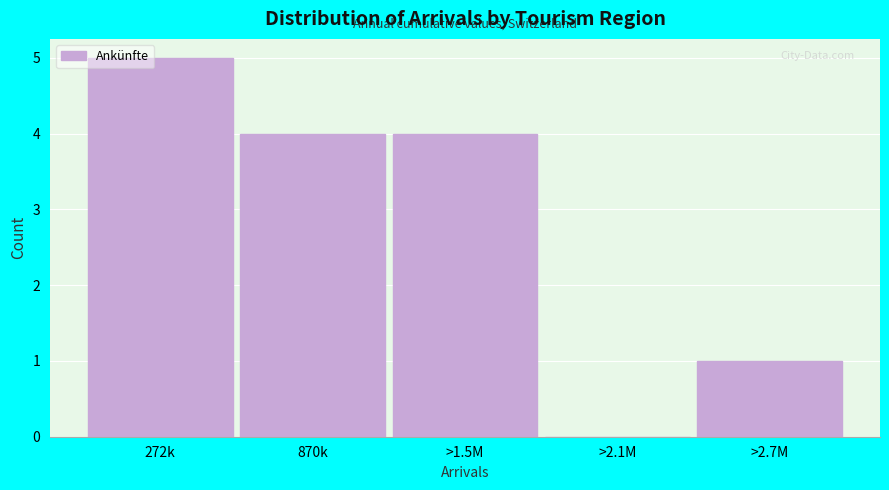

Reading left to right, what are all the values shown in this chart?

272k=5	870k=4	>1.5M=4	>2.1M=0	>2.7M=1